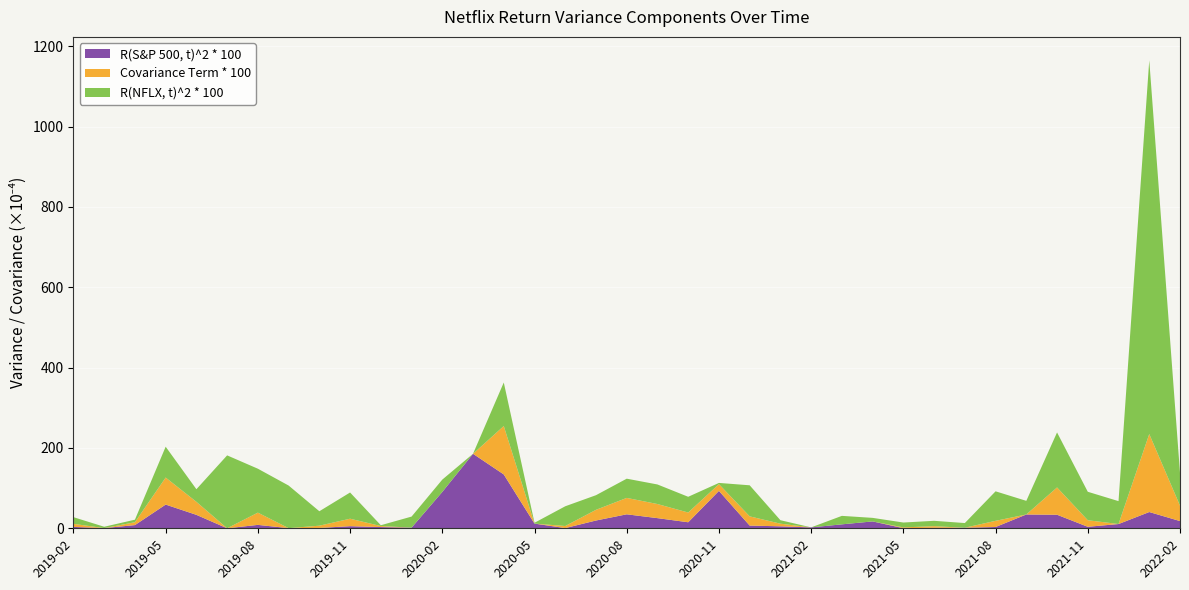

Reading right to left, list all the values displayed in this chart.

R(NFLX, t)^2 * 100: 81.7	930.3	57.0	70.8	136.9	34.0	73.5	11.7	13.3	12.1	8.8	21.1	0.0	8.7	77.3	3.0	39.2	48.7	47.9	36.4	49.1	2.0	108.3	0.1	30.6	27.5	2.0	65.3	35.9	106.0	109.3	181.5	31.4	76.7	6.3	3.4	16.6
R(S&P 500, t)^2 * 100: 18.0	40.5	10.6	3.8	33.7	34.4	3.2	1.4	1.2	0.3	17.1	9.8	2.3	4.9	6.8	93.1	15.0	25.3	34.8	19.4	0.5	11.7	134.1	185.4	90.6	1.6	3.1	5.3	0.9	0.4	8.5	0.0	33.5	59.0	8.0	0.5	3.5
Covariance Term * 100: 38.3	194.1	0.0	16.3	68.0	0.0	15.4	0.0	4.1	1.9	0.0	0.0	0.0	6.5	22.9	16.8	24.2	35.1	40.8	26.6	5.1	0.0	120.5	0.0	0.0	0.0	2.5	18.6	5.6	0.0	30.5	0.0	32.4	67.3	7.1	0.0	7.6